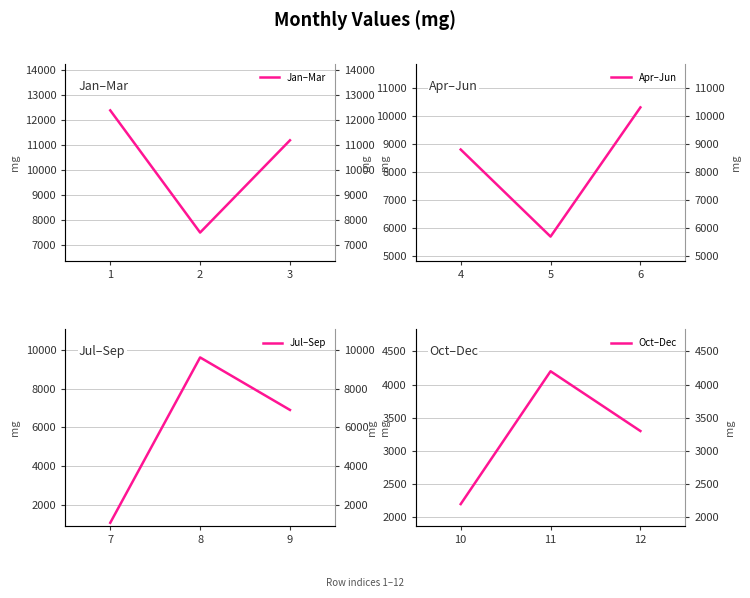

What is the value of the Jan–Mar point at the 1st from the left?

12400